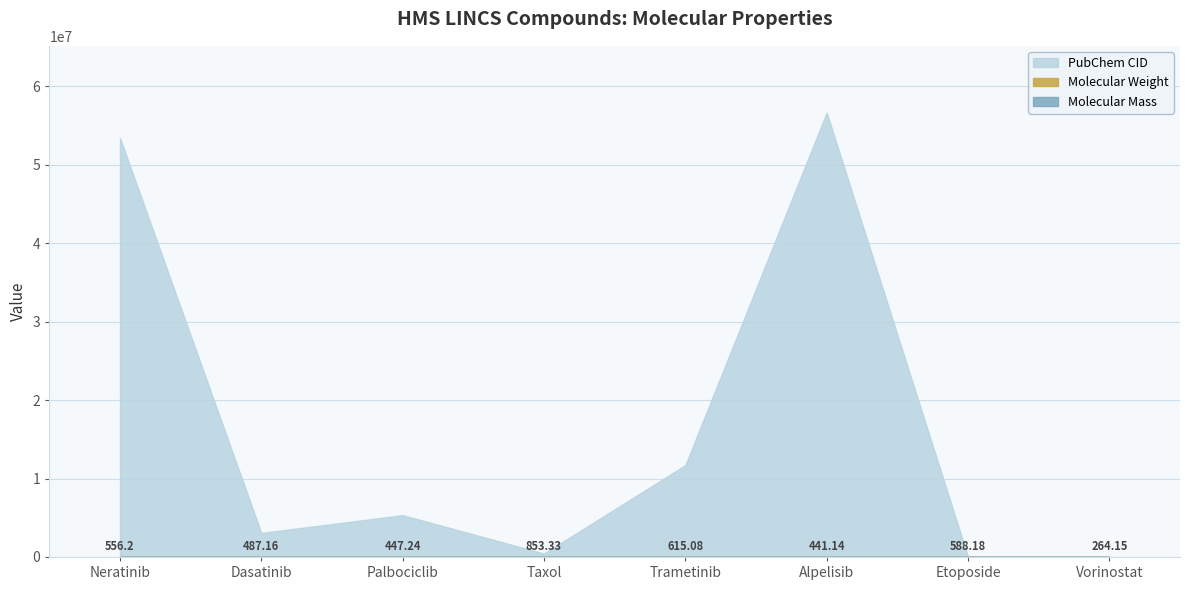

How many data points in PubChem CID are above 5330286?

3